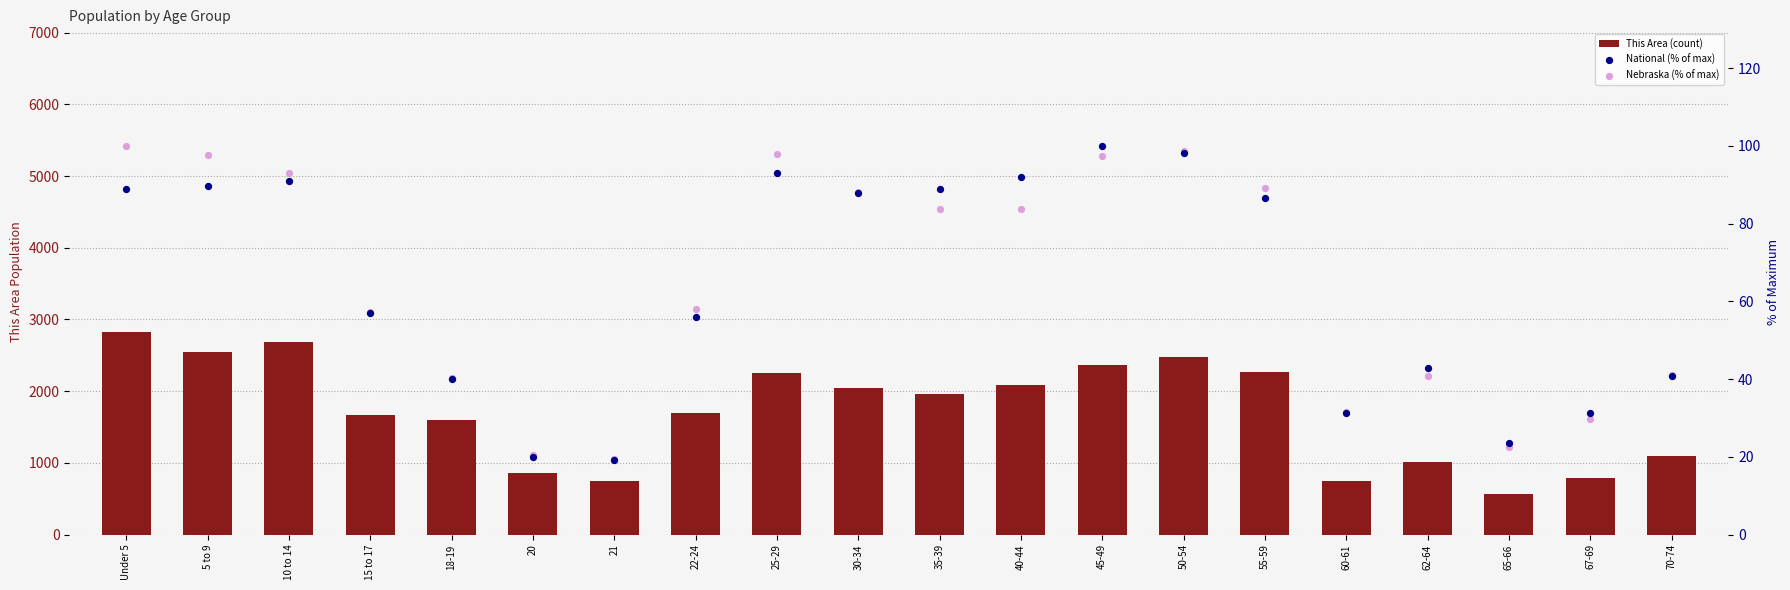

Which series has the largest total across all categories?

This Area (count)